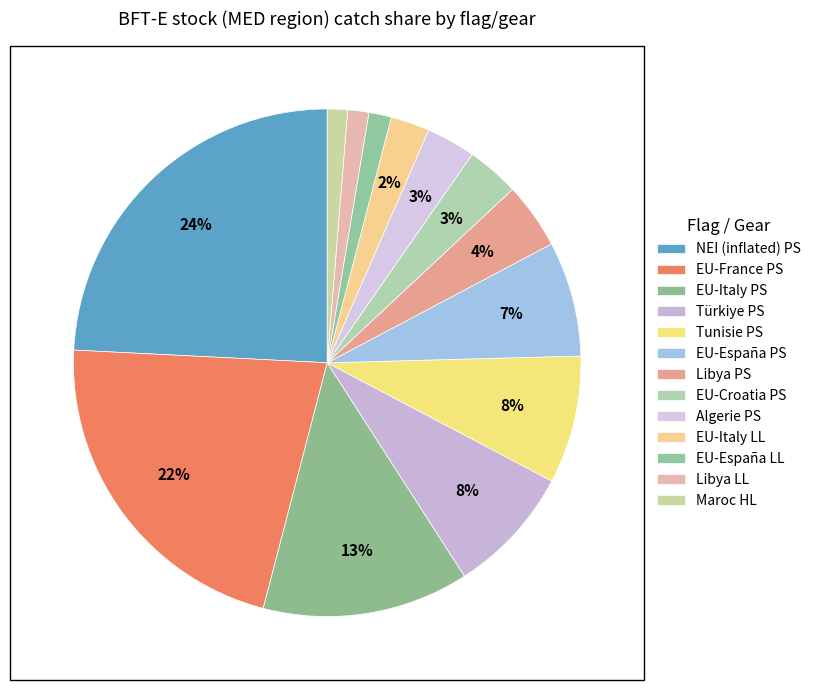

How many segments does this pie chart have?

13